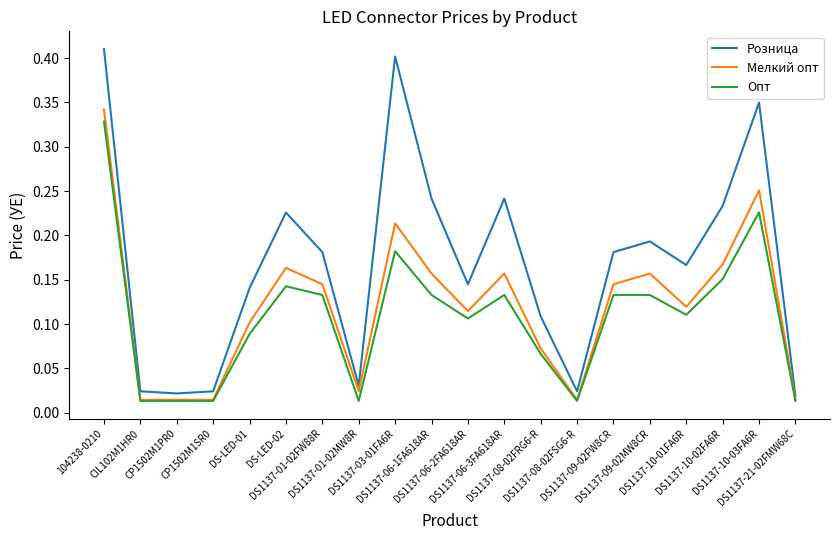

What is the total value across all series at DS1137-06-3FA618AR?

0.5